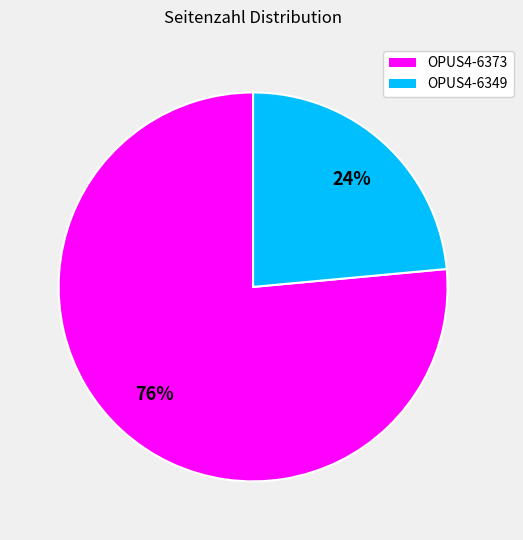

Which category accounts for the majority?

OPUS4-6373